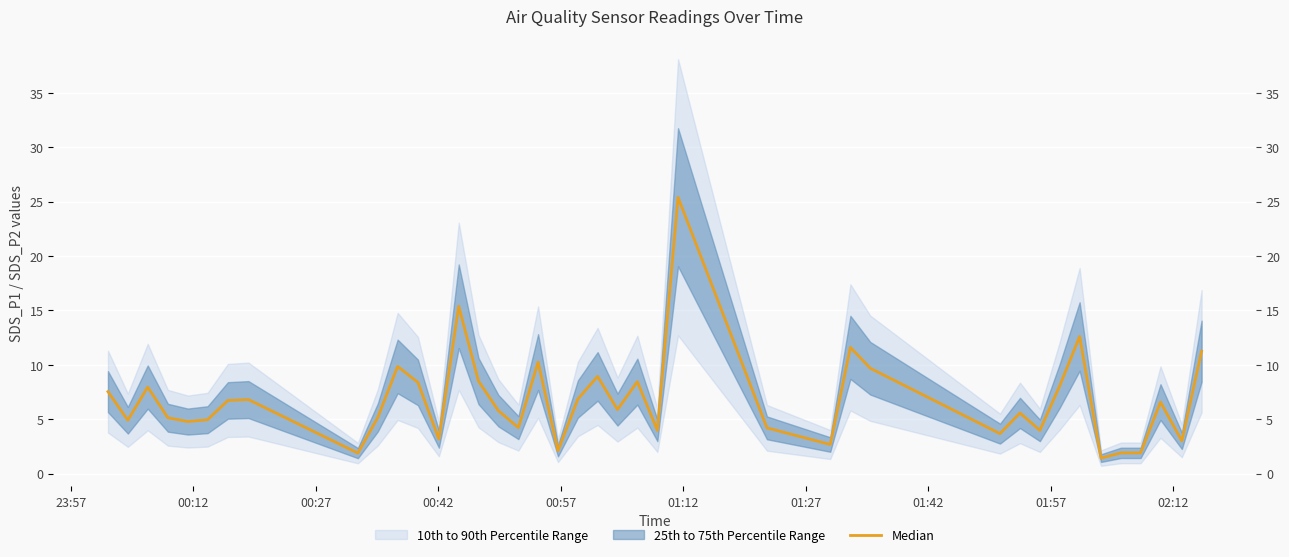

How many interior local peaks (higher than both neighbors) does the data have?

12